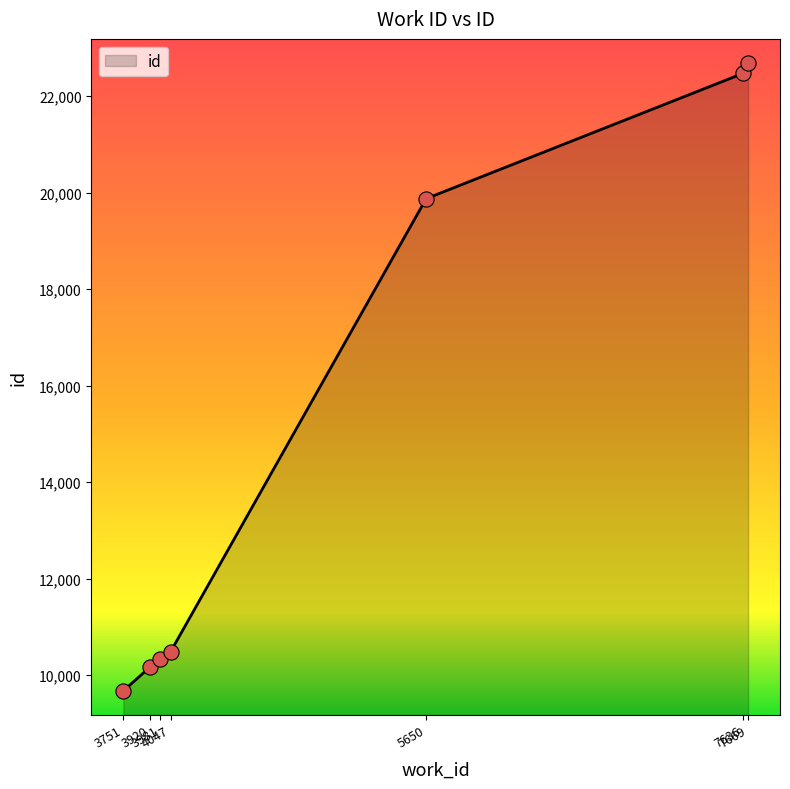

What is the change in value from 3920 to 7636?

+12293